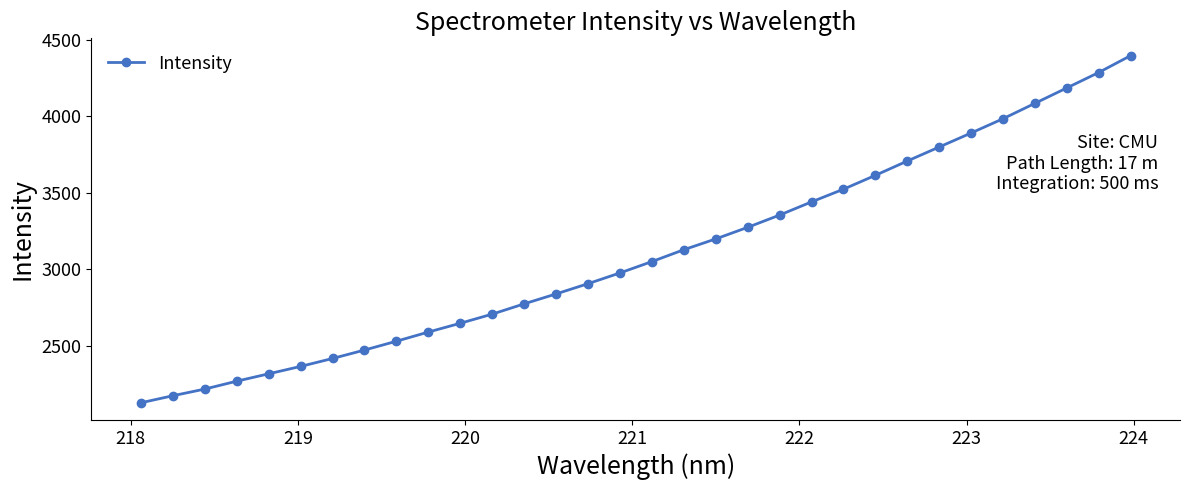

True or false: there are more than 2 points higher than both neighbors.

False